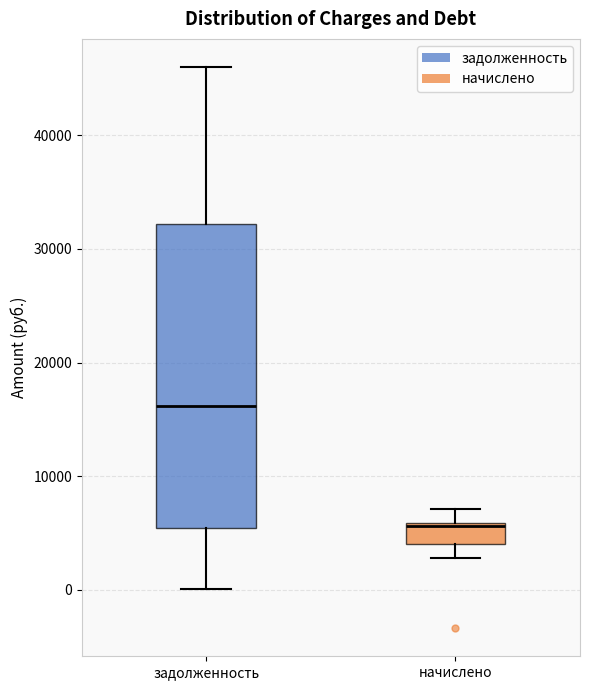

Which box is the tallest, from its lower edge to its upper edge?

задолженность